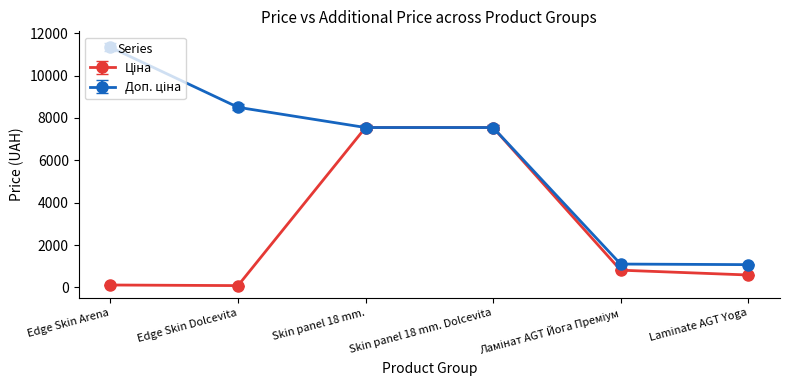

What is the label of the 2nd point from the left?

Edge Skin Dolcevita